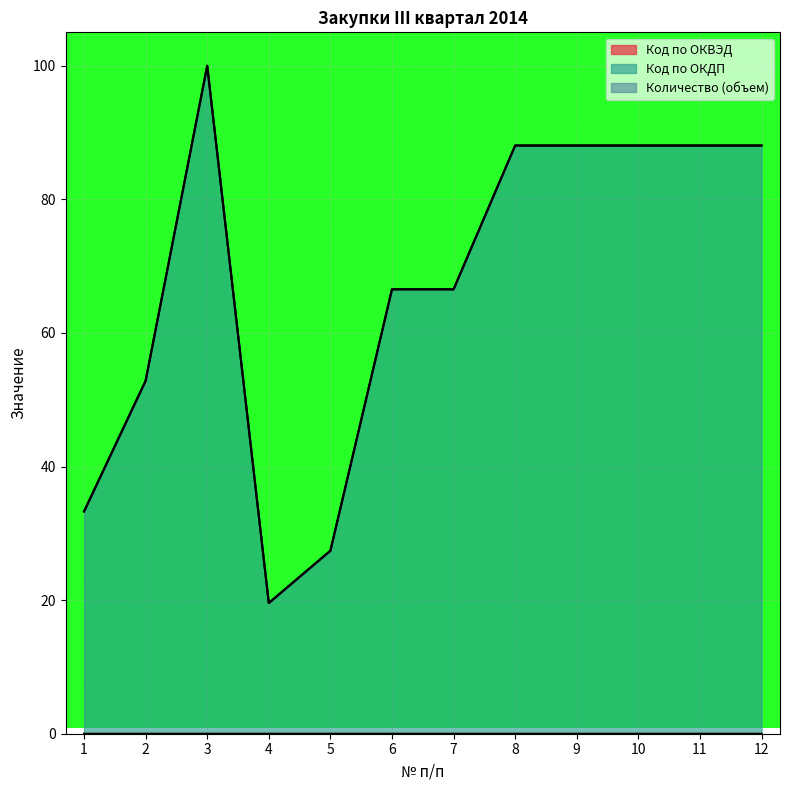

At which category is the sum across all series the highest?

3